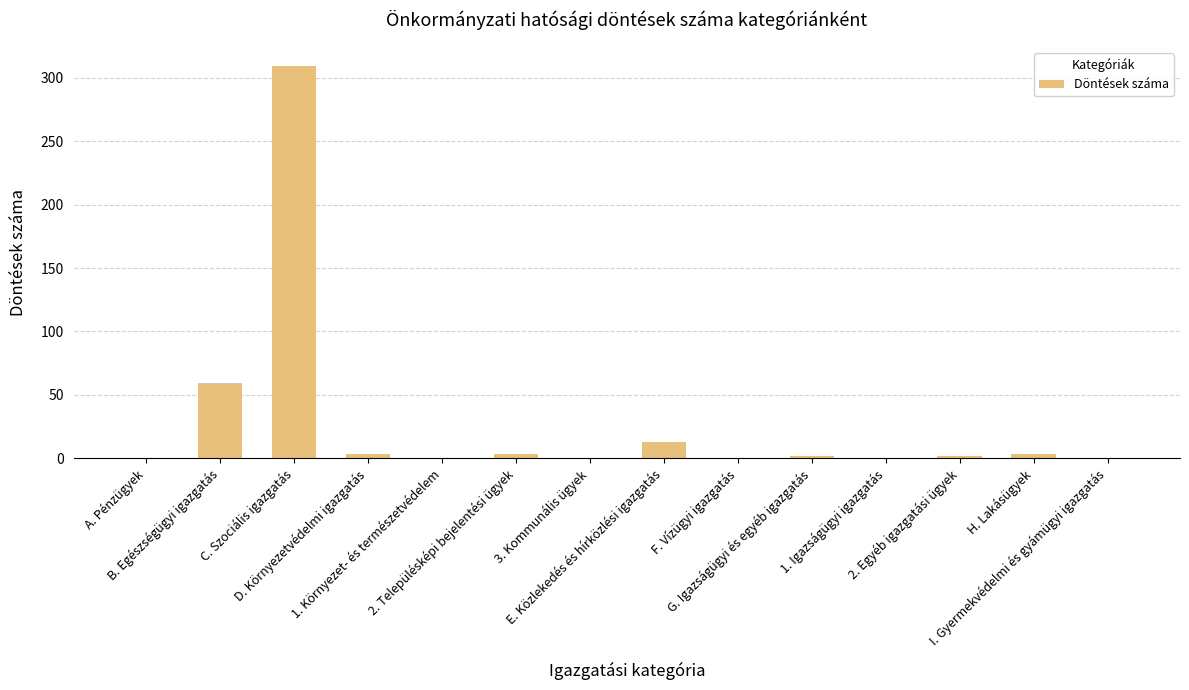

At which label does the data first exceed 2?

B. Egészségügyi igazgatás